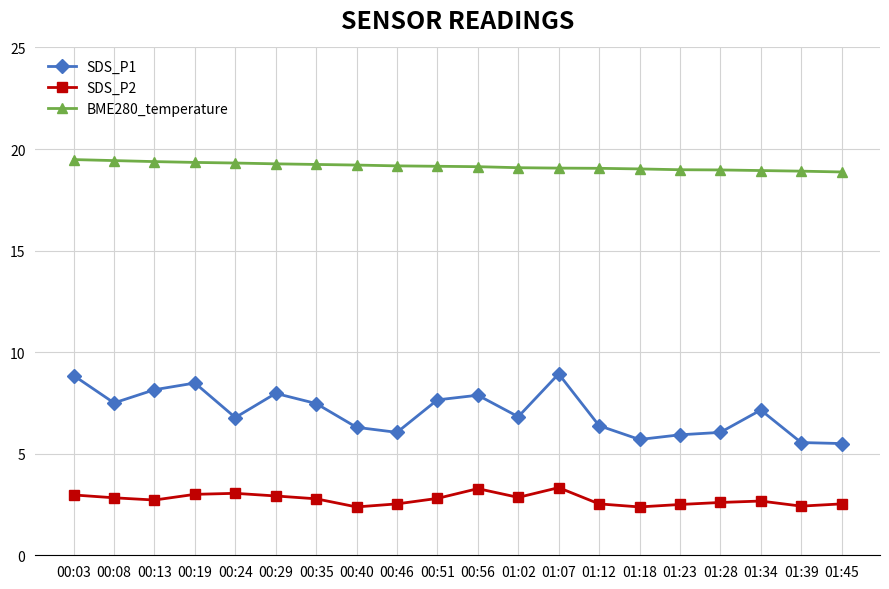

The value of SDS_P1 at 00:03 is 5.9. True or false?

False